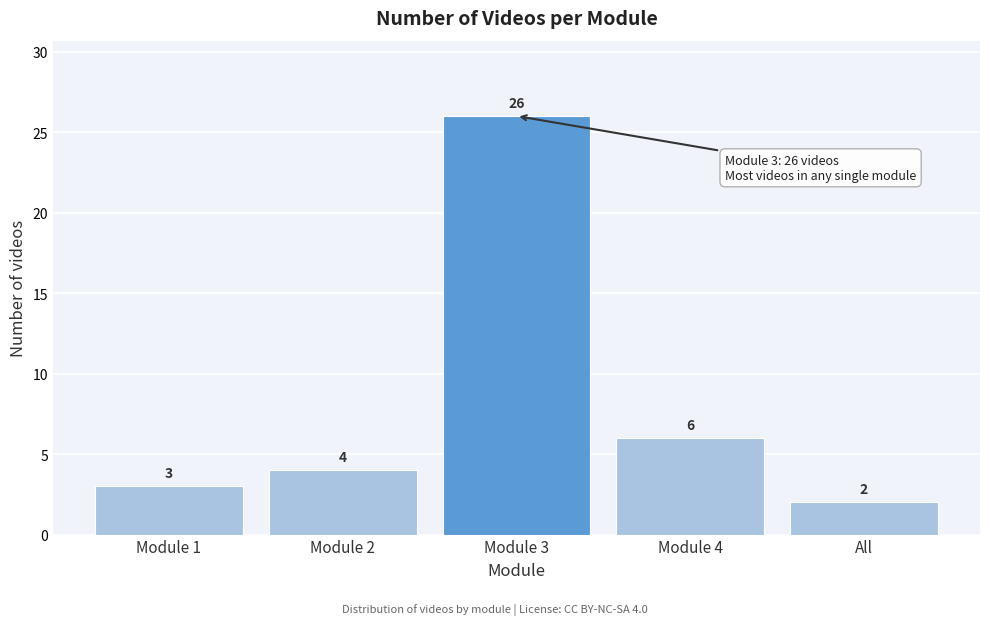

Reading left to right, transcribe all the data shown in this chart.

3	4	26	6	2